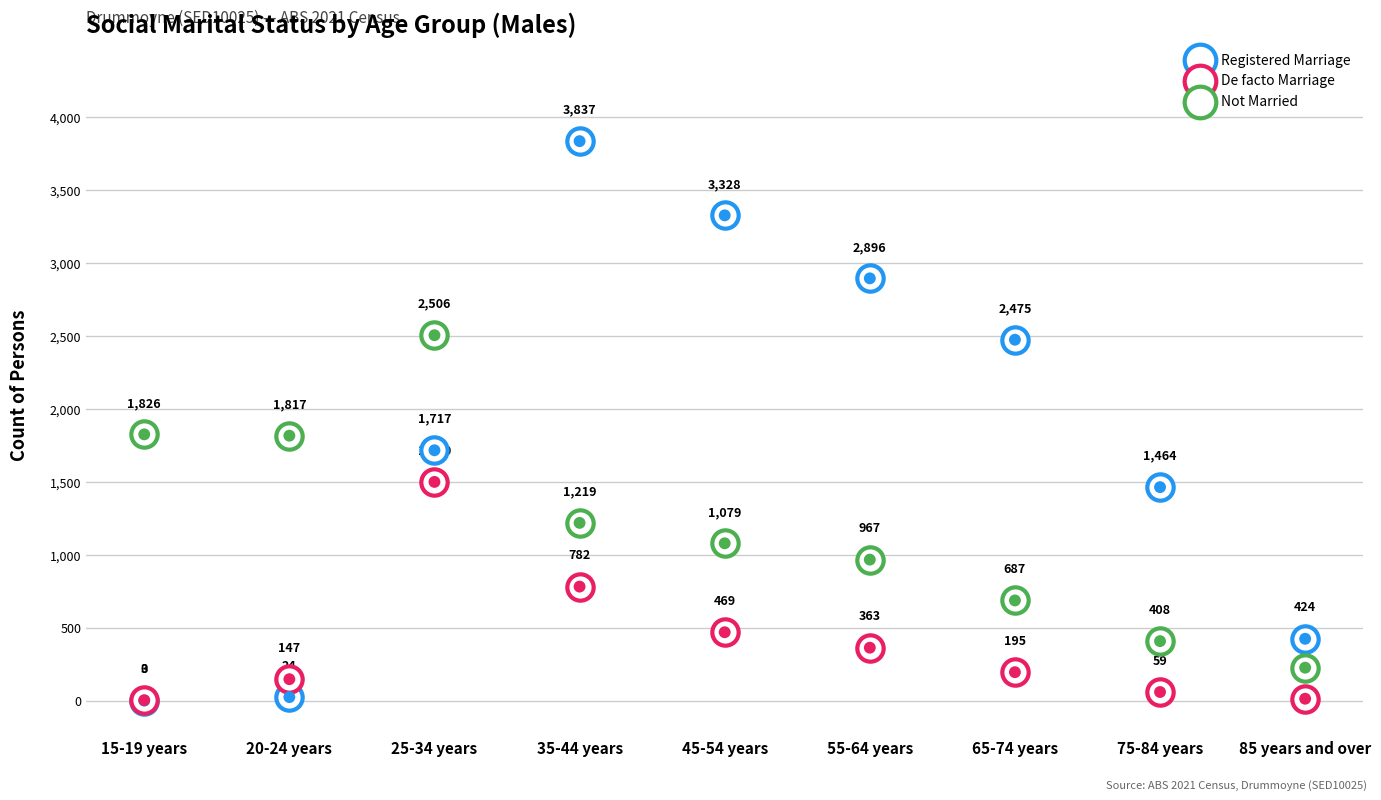

Is the value of De facto Marriage at 15-19 years greater than the value of Not Married at 20-24 years?

No